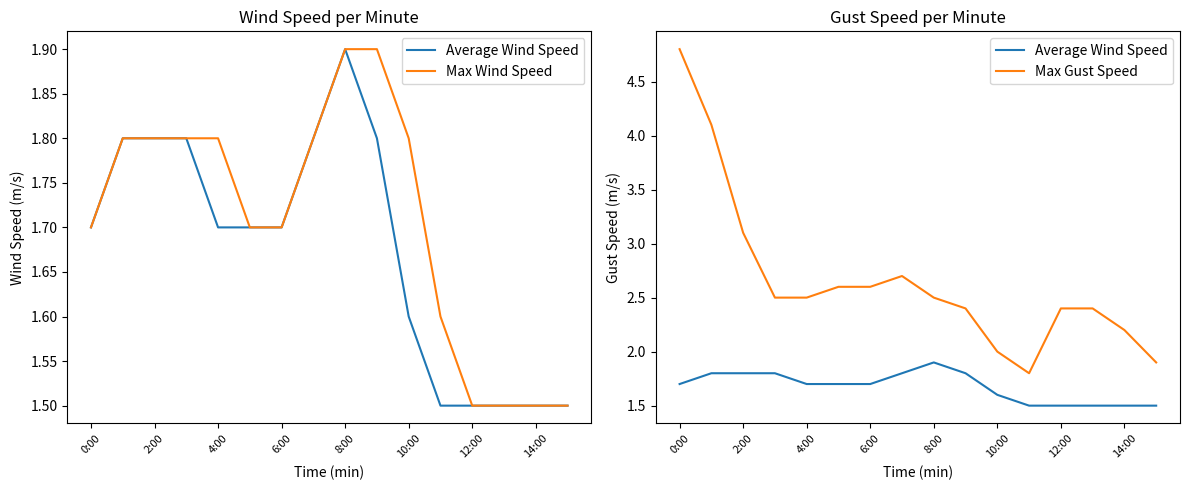

Reading left to right, transcribe all the data shown in this chart.

Average Wind Speed: 1.7	1.8	1.8	1.8	1.7	1.7	1.7	1.8	1.9	1.8	1.6	1.5	1.5	1.5	1.5	1.5
Max Wind Speed: 1.7	1.8	1.8	1.8	1.8	1.7	1.7	1.8	1.9	1.9	1.8	1.6	1.5	1.5	1.5	1.5
Max Gust Speed: 4.8	4.1	3.1	2.5	2.5	2.6	2.6	2.7	2.5	2.4	2.0	1.8	2.4	2.4	2.2	1.9